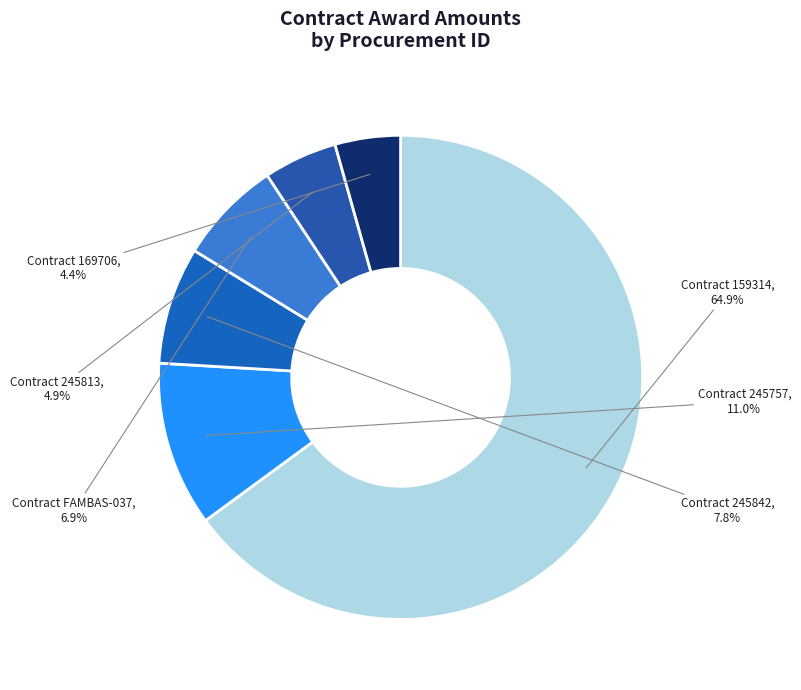

To the nearest percent, what is the average slice percentage?

17%